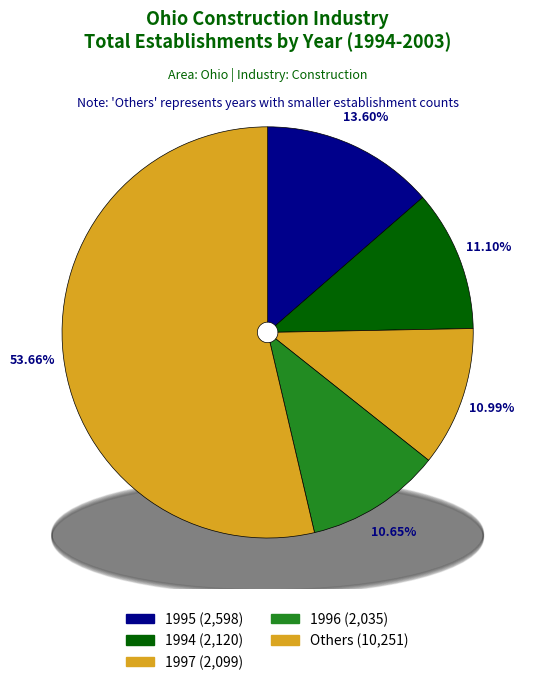

Is it true that 1995 is 14% of the pie?

True